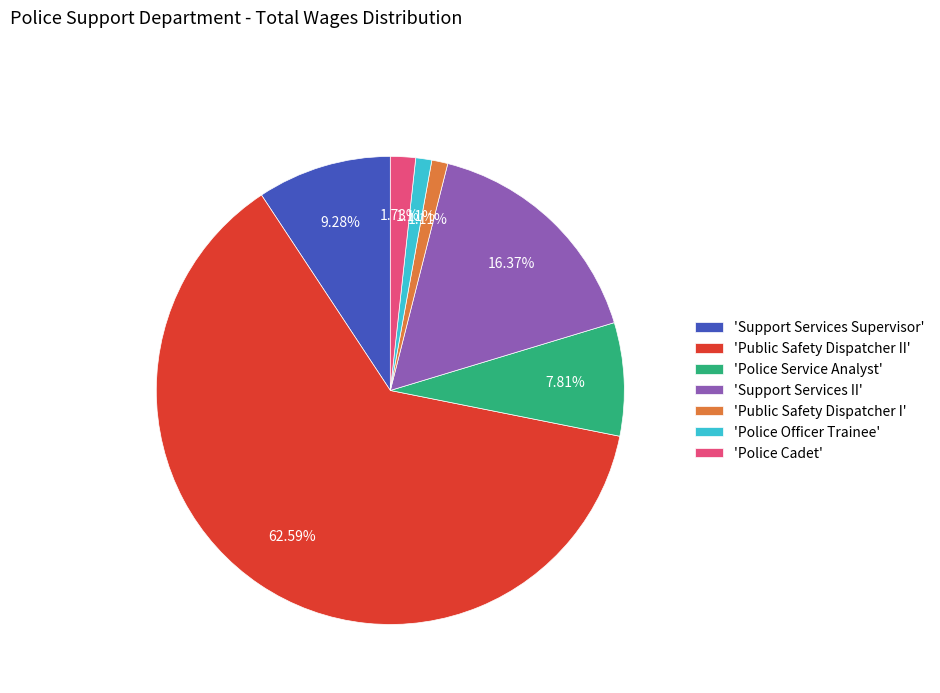

Combined, do 'Support Services II' and 'Police Cadet' account for over 50%?

No